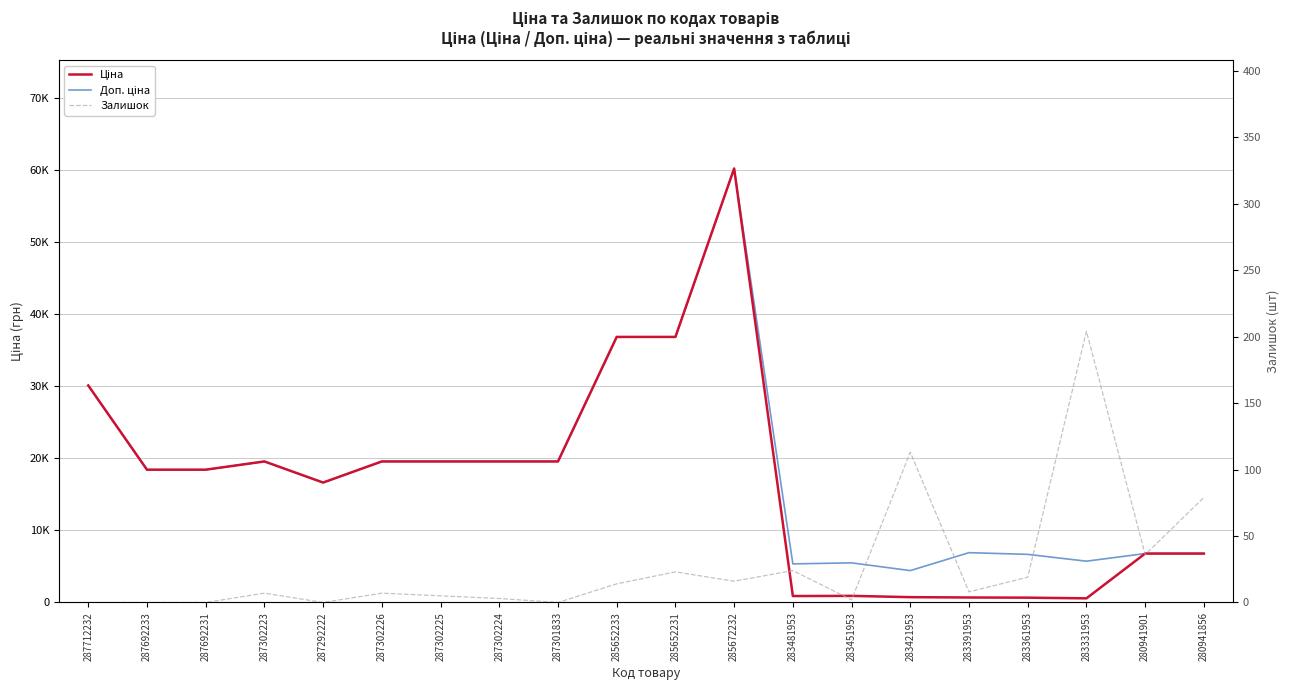

What is the label of the 14th point from the right?

287302225